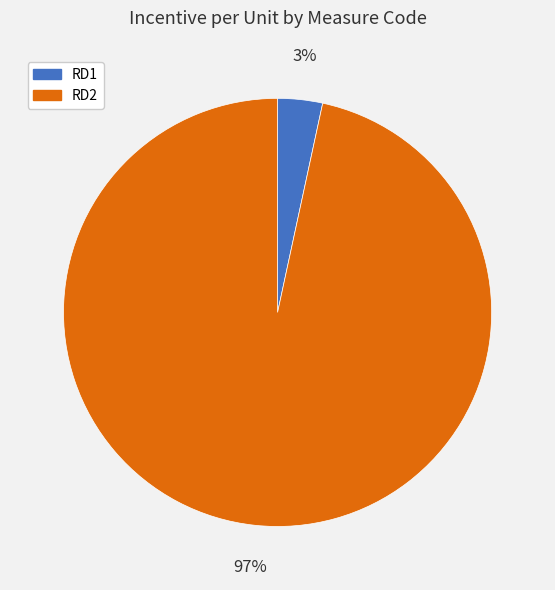

To the nearest percent, what is the combined percentage of RD2 and RD1?

100%